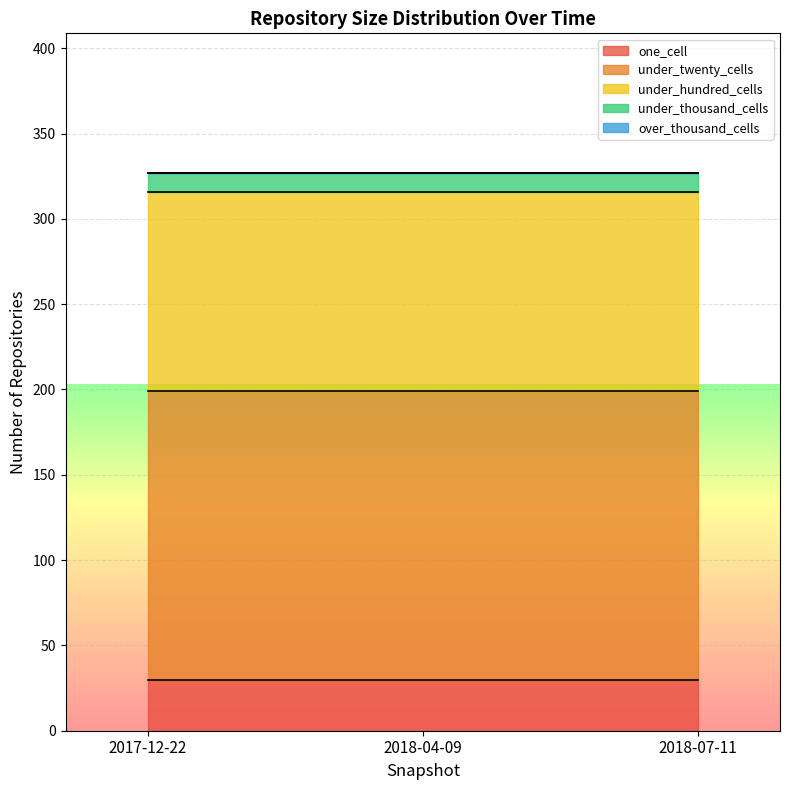

True or false: under_thousand_cells has a value of 11 at 2017-12-22.

True